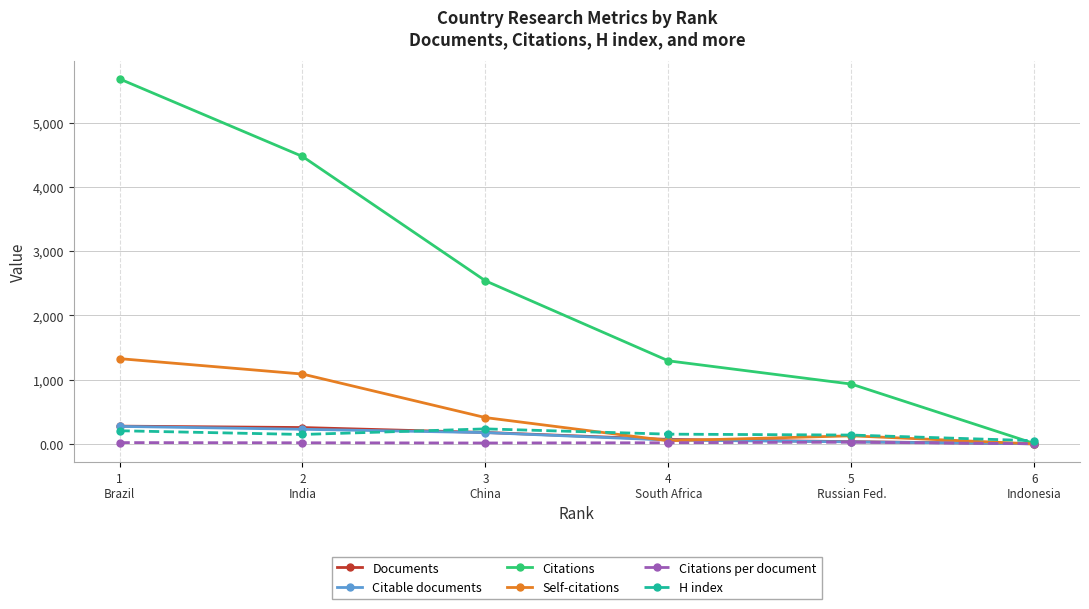

Between 4
South Africa and 6
Indonesia, which series saw the biggest shift?

Citations